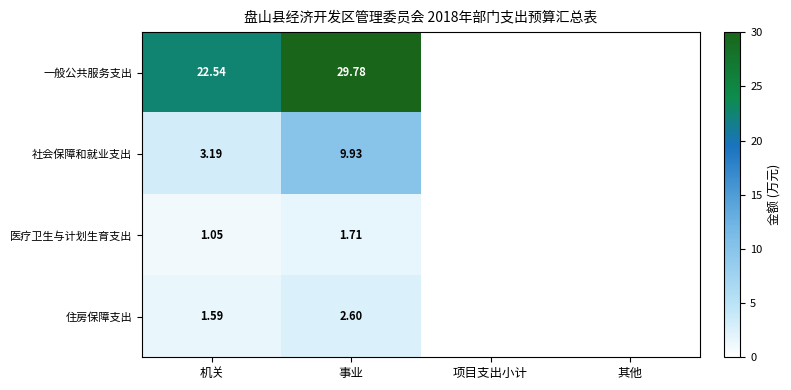

Between 机关 and 事业, which series saw the biggest shift?

一般公共服务支出